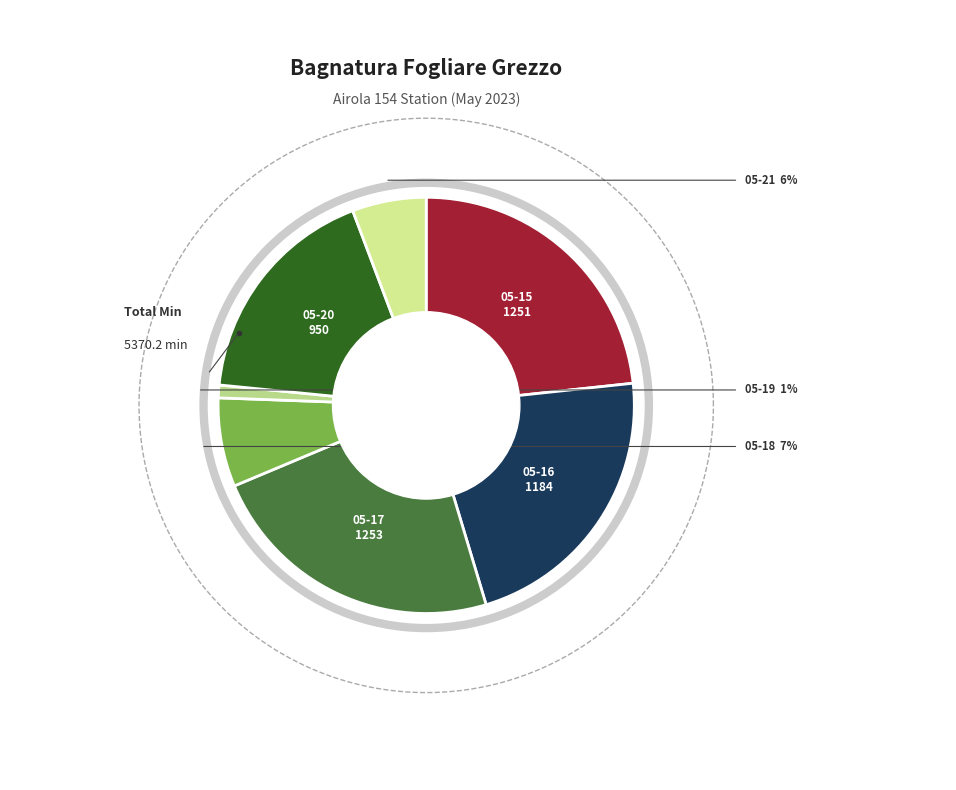

To the nearest percent, what percentage of the pie is 2023-05-18?

7%